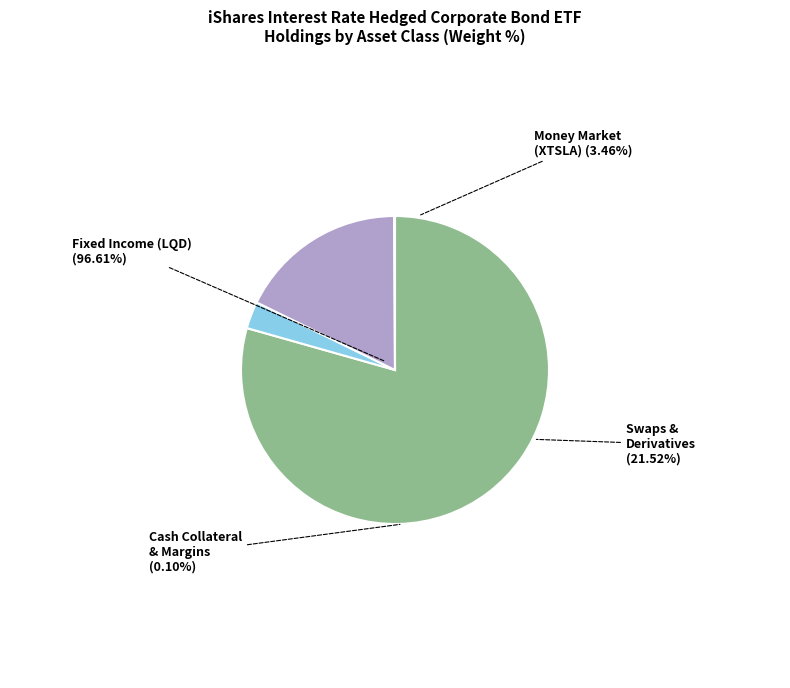

Which slice is the smallest?

Cash Collateral